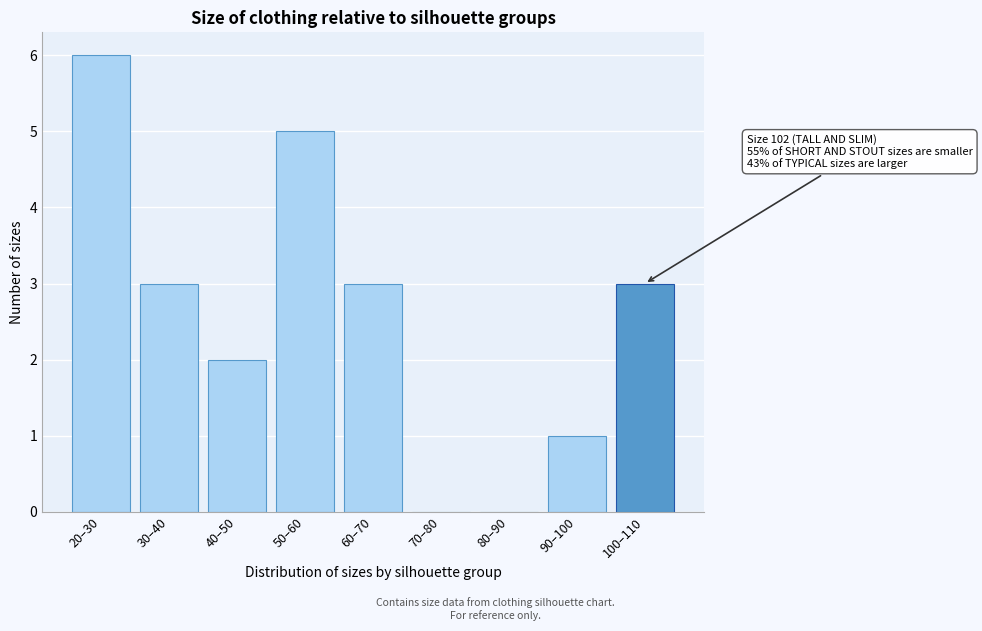

Reading left to right, extract all data points from this chart.

20–30=6	30–40=3	40–50=2	50–60=5	60–70=3	70–80=0	80–90=0	90–100=1	100–110=3